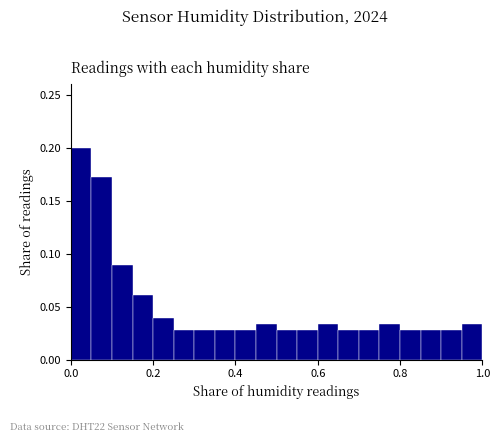

Read against the x-axis, roughly where is the centre of the tallest bar?

0.02